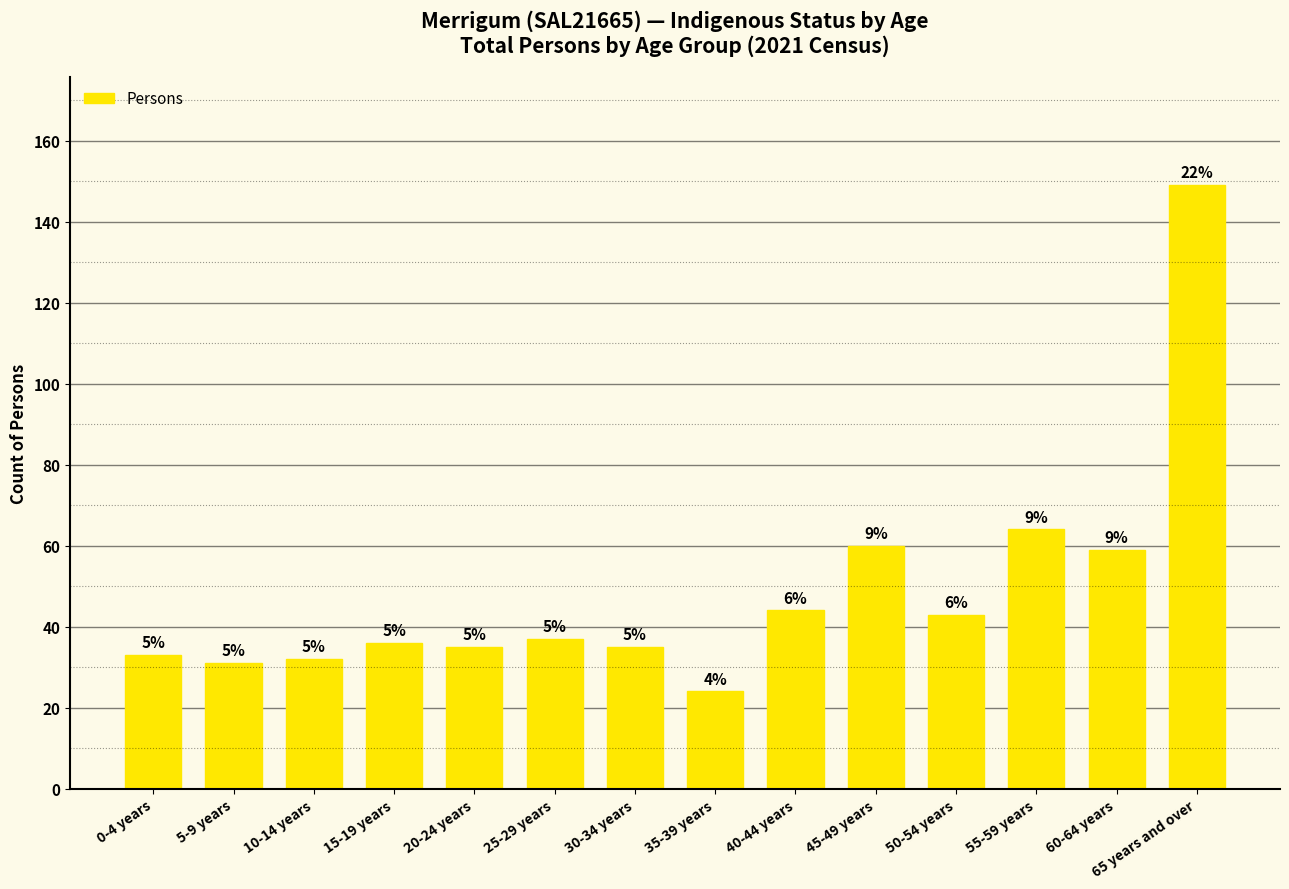

List the labels in order of value, largest first.

65 years and over, 55-59 years, 45-49 years, 60-64 years, 40-44 years, 50-54 years, 25-29 years, 15-19 years, 20-24 years, 30-34 years, 0-4 years, 10-14 years, 5-9 years, 35-39 years